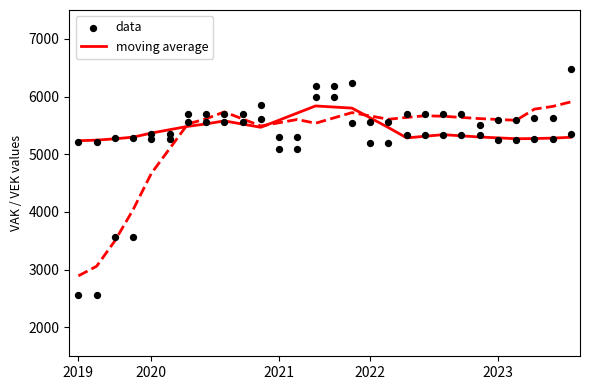

What is the total value across all series at 5?

10783.8